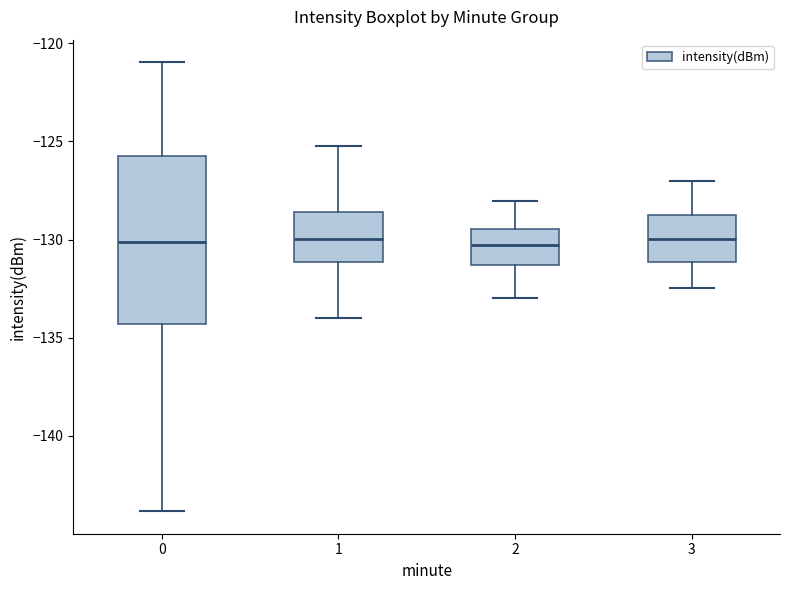

Reading left to right, read every box against the y-axis: the position of its median line, the range the box covers, and the ends of its whiskers. The values are not printed on the chart, so give them approximately, as read against the axis.

0: median -130.0, box -134.5 to -125.5, whiskers -144.0 to -121.0
1: median -130.0, box -131.0 to -128.5, whiskers -134.0 to -125.0
2: median -130.5, box -131.5 to -129.5, whiskers -133.0 to -128.0
3: median -130.0, box -131.0 to -128.5, whiskers -132.5 to -127.0